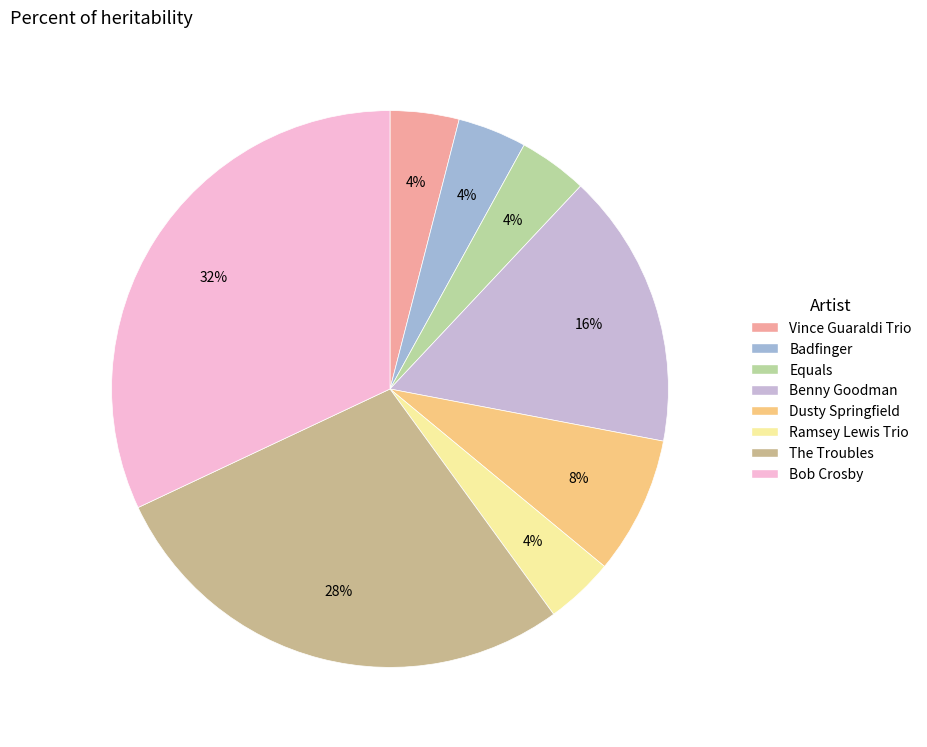

What is the ratio of the value at Equals to the value at Ramsey Lewis Trio?

1.0